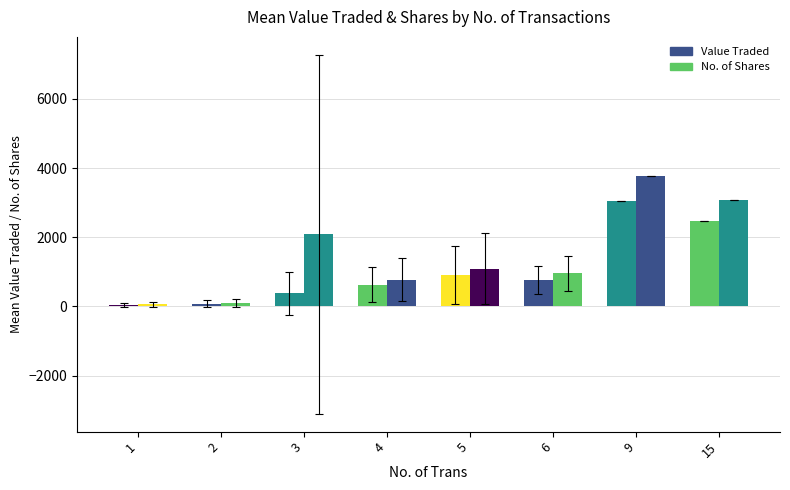

How many bars are there in total?

16